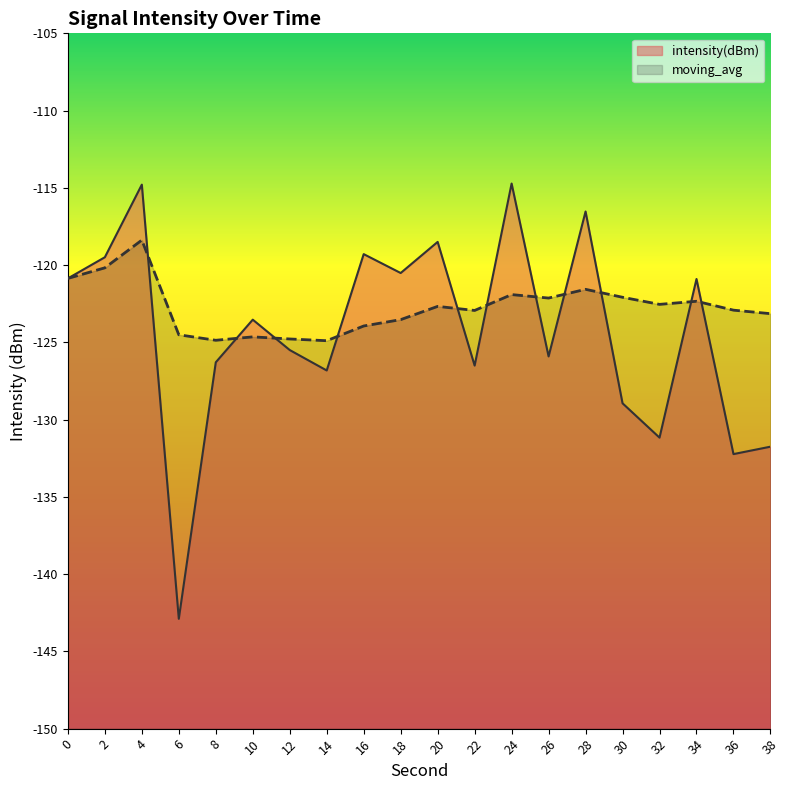

Is it true that intensity(dBm) equals -32.7 at 36?

False